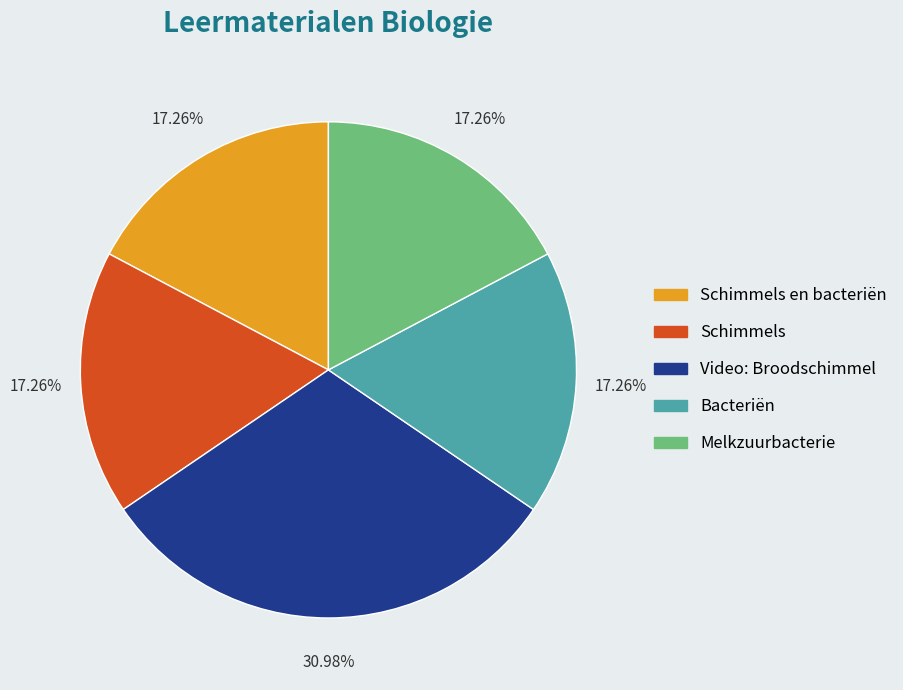

Is there any slice that represents more than half of the pie?

No